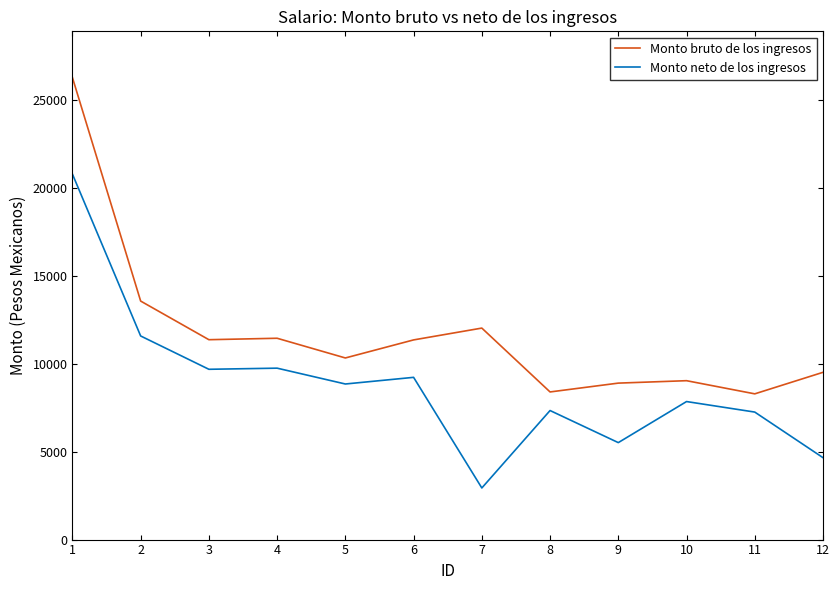

True or false: Monto bruto de los ingresos and Monto neto de los ingresos cross at least once.

False